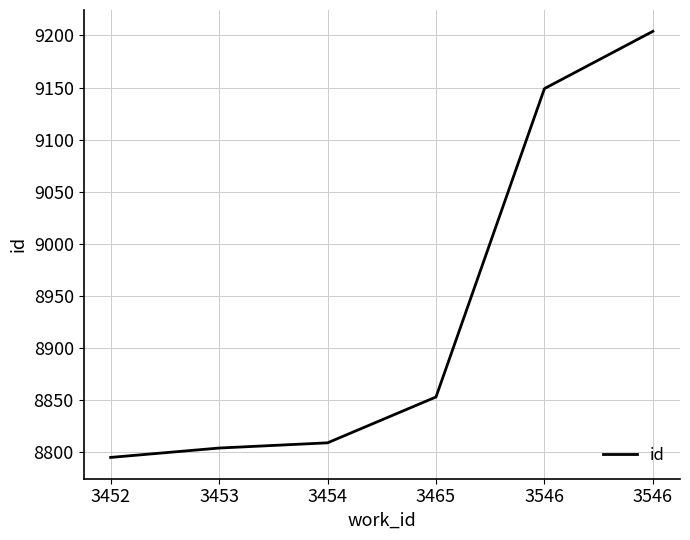

How many values are below 8853?

3